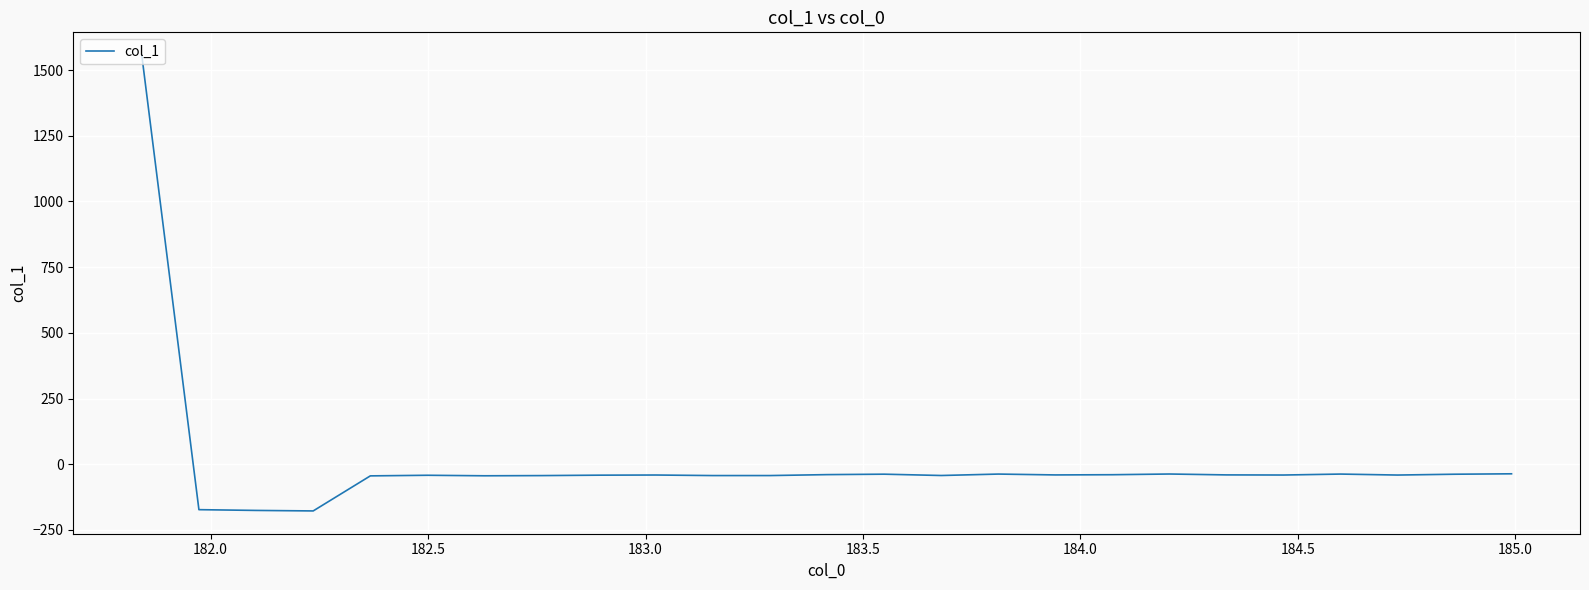

What is the maximum value shown in the chart?

1557.1